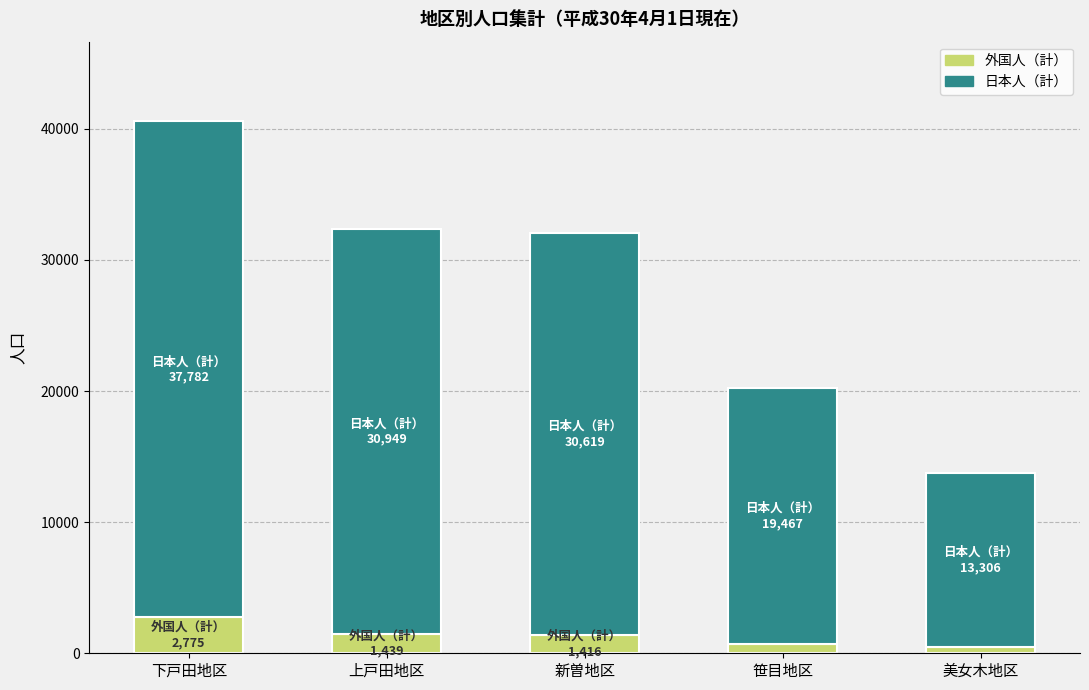

What is the total value across all series at 下戸田地区?

40557